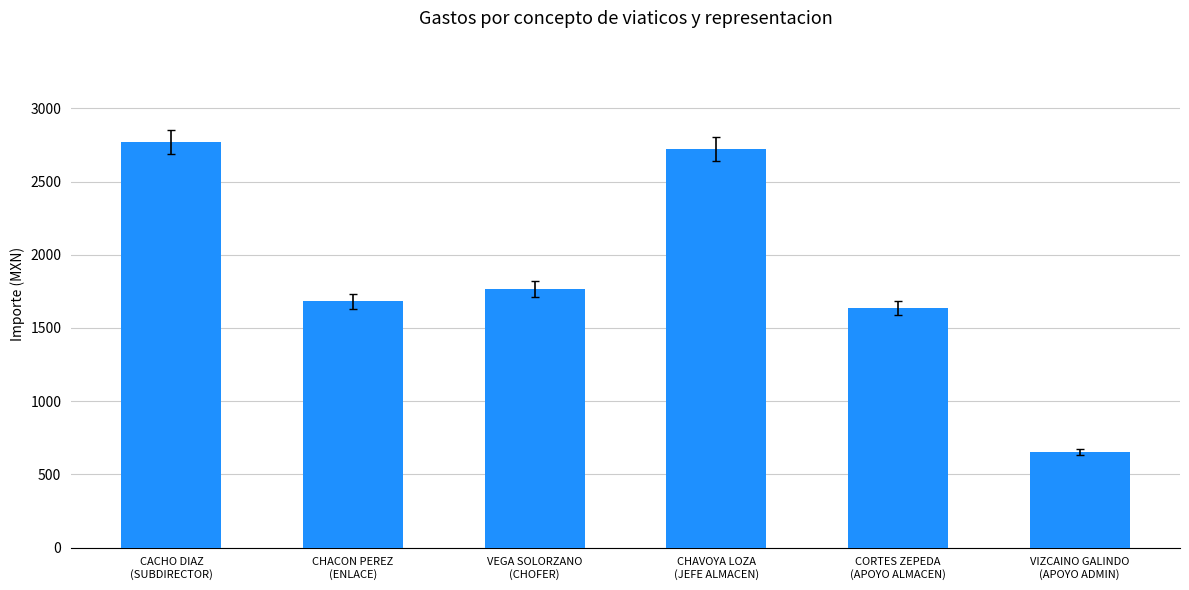

What is the difference between the maximum and minimum values?

2118.3